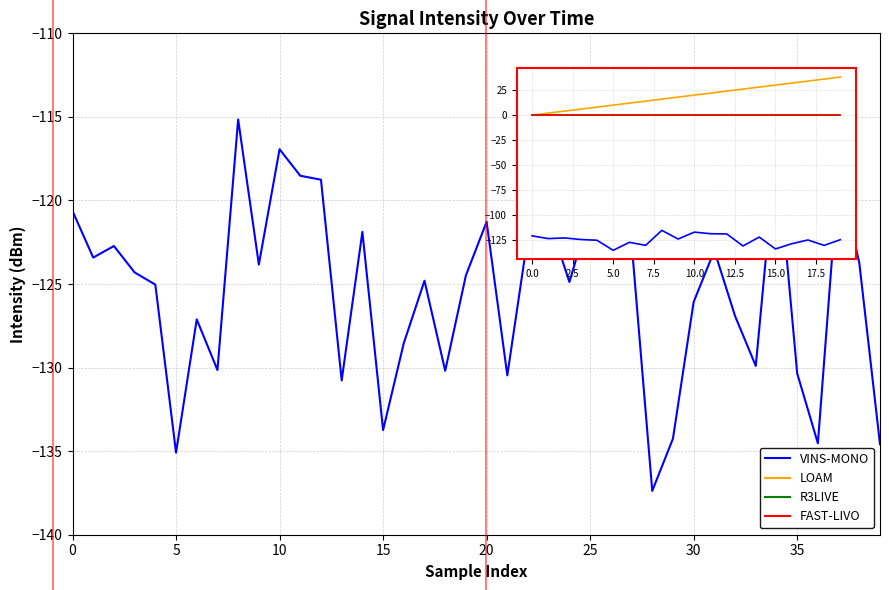

What is the difference between the second highest and minimum values in the VINS-MONO series?

20.7